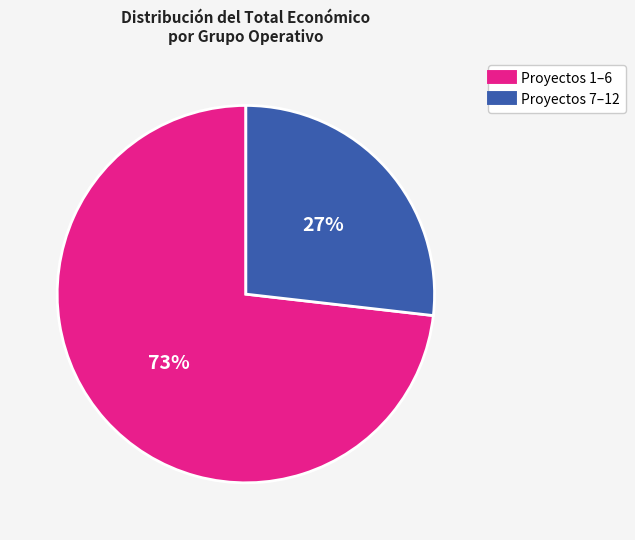

Count the number of slices in the pie.

2